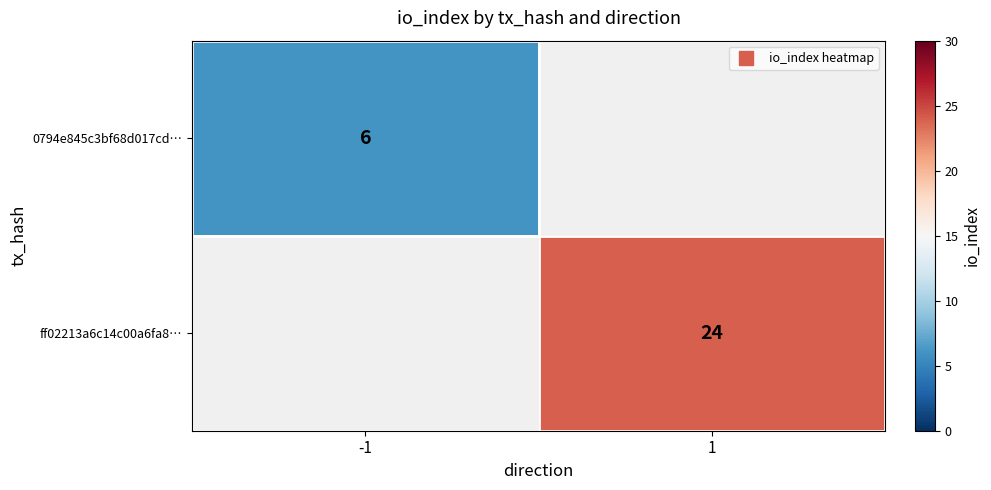

Which label corresponds to the smallest value in the chart?

-1